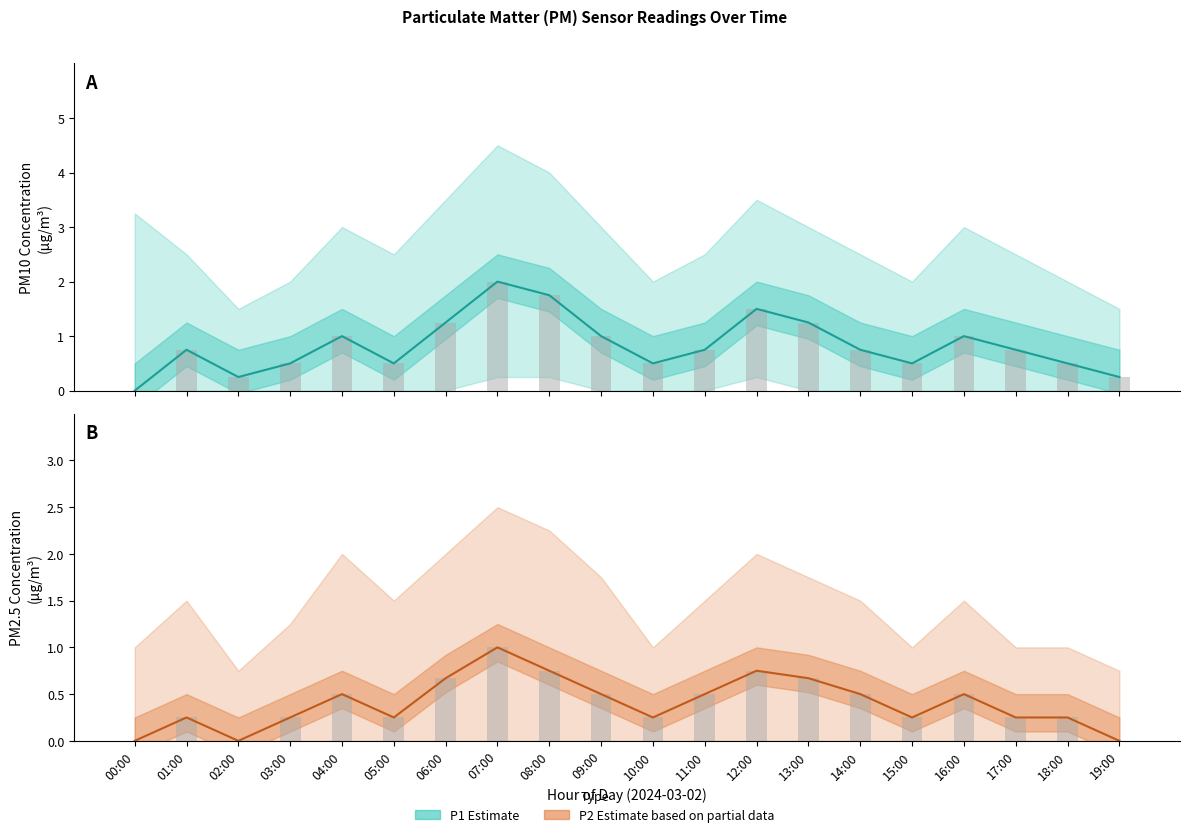

At which category is the sum across all series the highest?

07:00